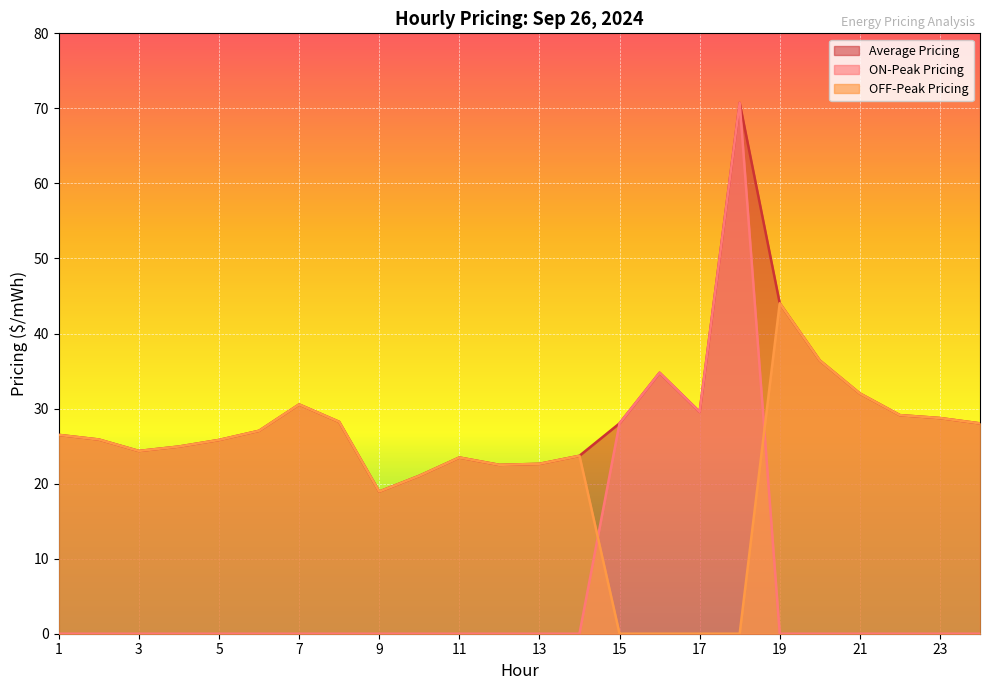

What is the greatest value displayed?

70.7